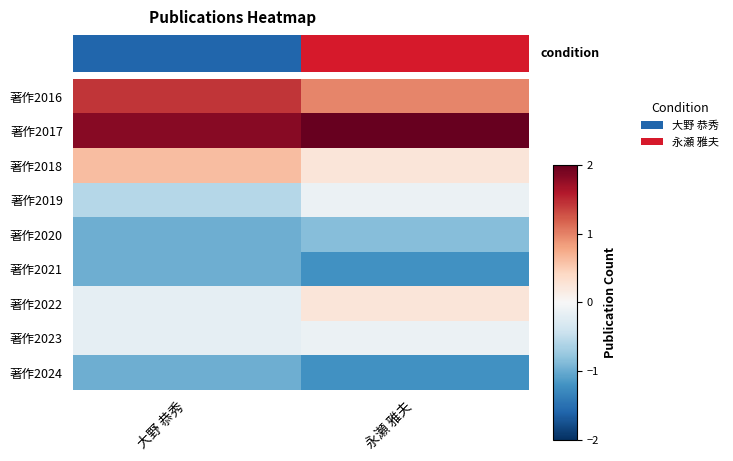

What is the difference between the maximum and minimum values in the 著作2021 series?

0.2